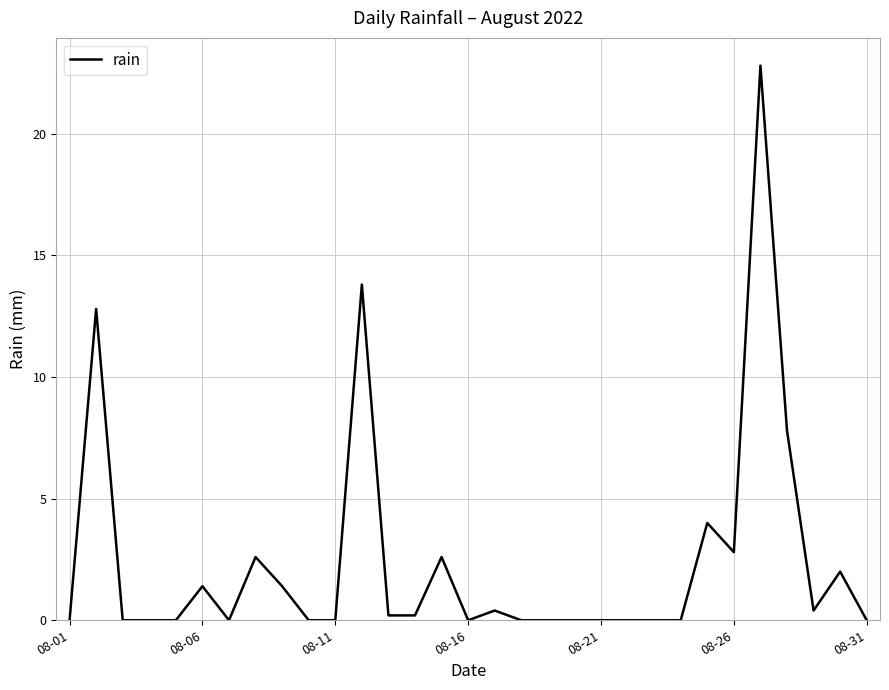

What is the maximum value shown in the chart?

22.8